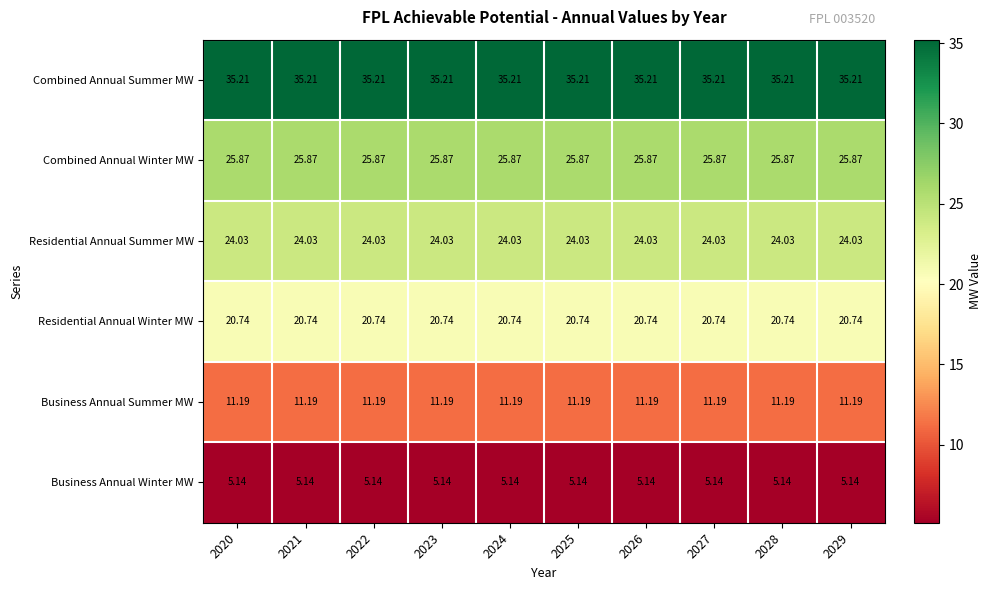

List the series in order of their peak value, lowest first.

Business Annual Winter MW, Business Annual Summer MW, Residential Annual Winter MW, Residential Annual Summer MW, Combined Annual Winter MW, Combined Annual Summer MW